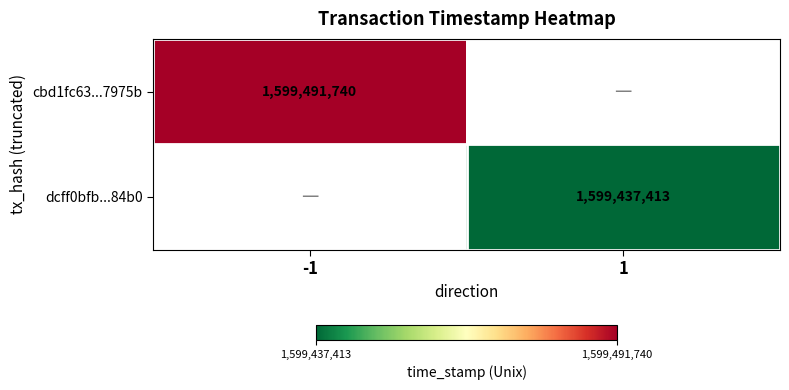

At how many categories does at least one series exceed 1599449882?

1